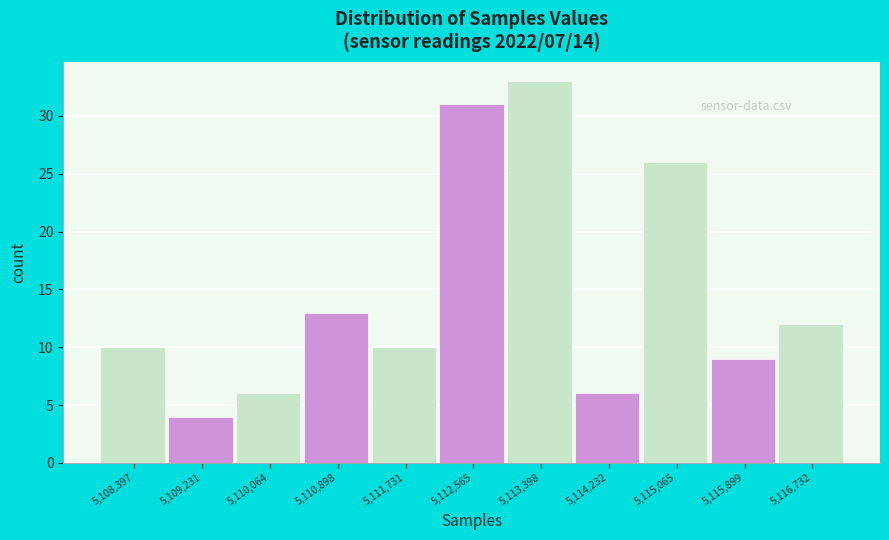

Reading left to right, transcribe all the data shown in this chart.

5,108,397=10	5,109,231=4	5,110,064=6	5,110,898=13	5,111,731=10	5,112,565=31	5,113,398=33	5,114,232=6	5,115,065=26	5,115,899=9	5,116,732=12